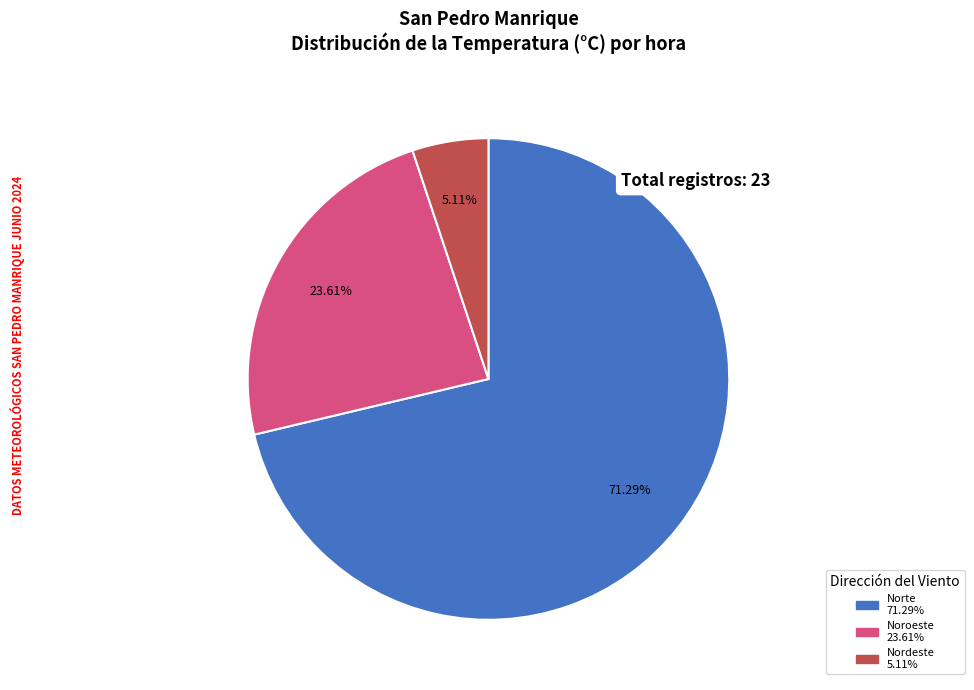

Is there a majority slice in this chart?

Yes